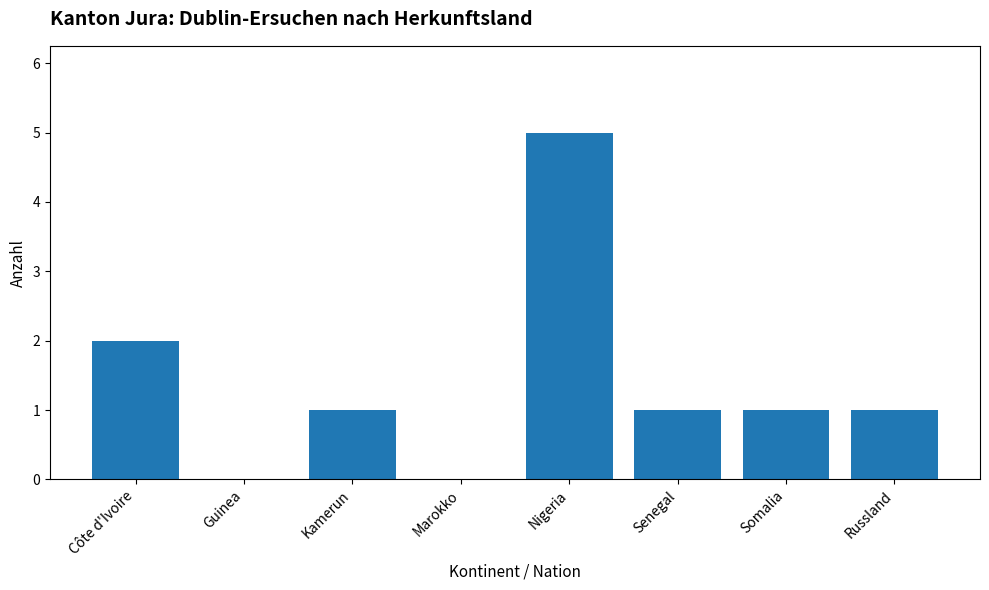

Where is the data nearest to the value 2?

Côte d'Ivoire